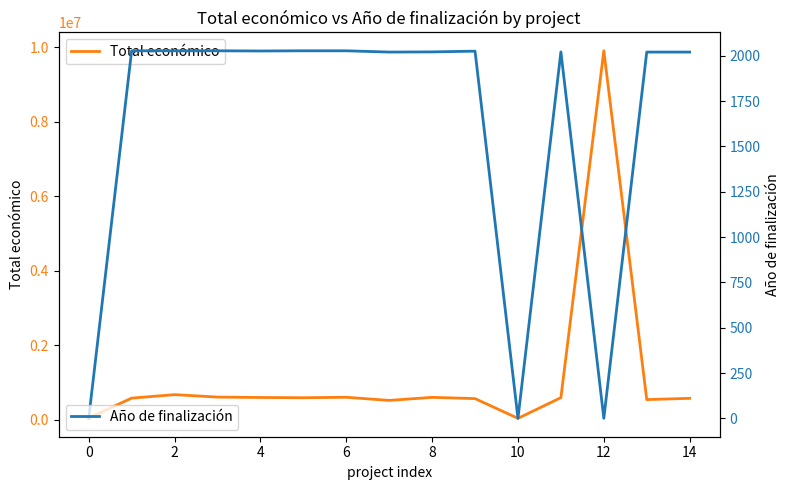

Which category has the lowest value in the Total económico series?

10